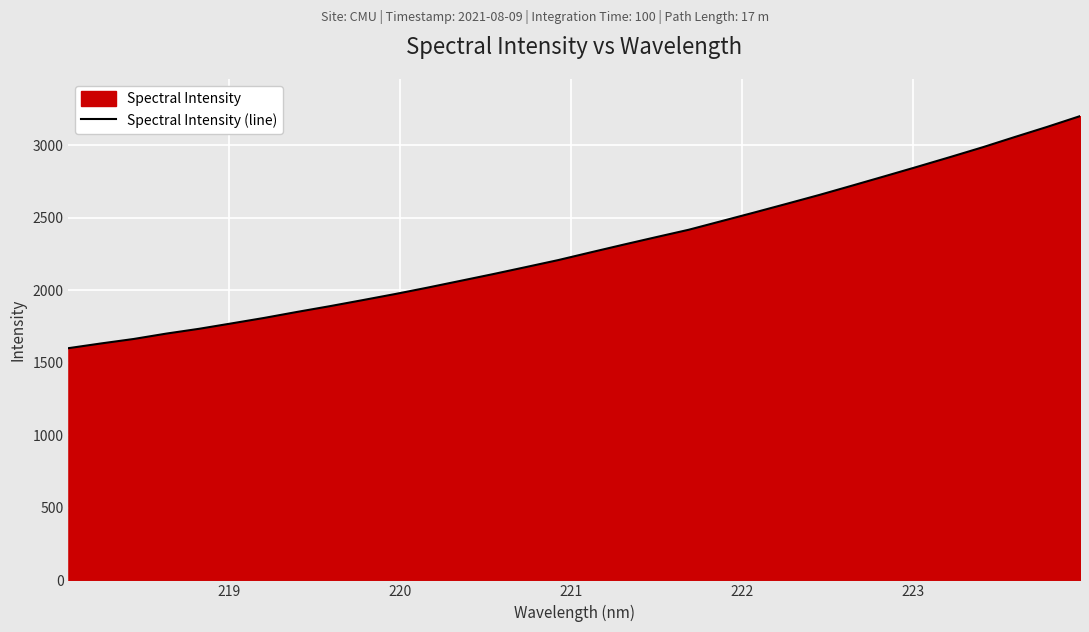

What is the difference between the maximum and minimum values?

1599.9